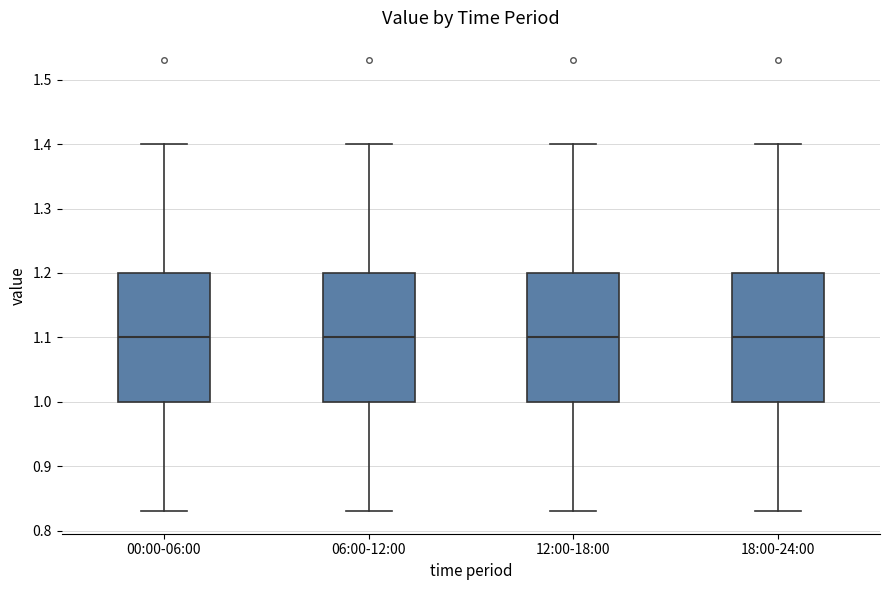

Where does the median line of the box for 00:00-06:00 sit on the y-axis? The values are not printed on the chart, so give them approximately, as read against the axis.

1.10